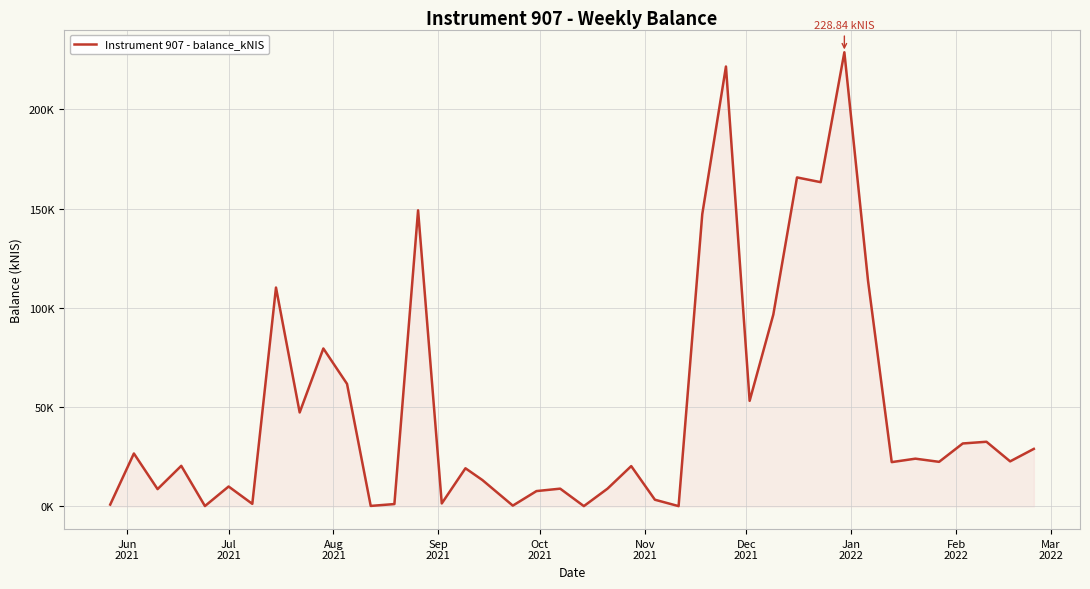

Does the chart have visible grid lines?

Yes